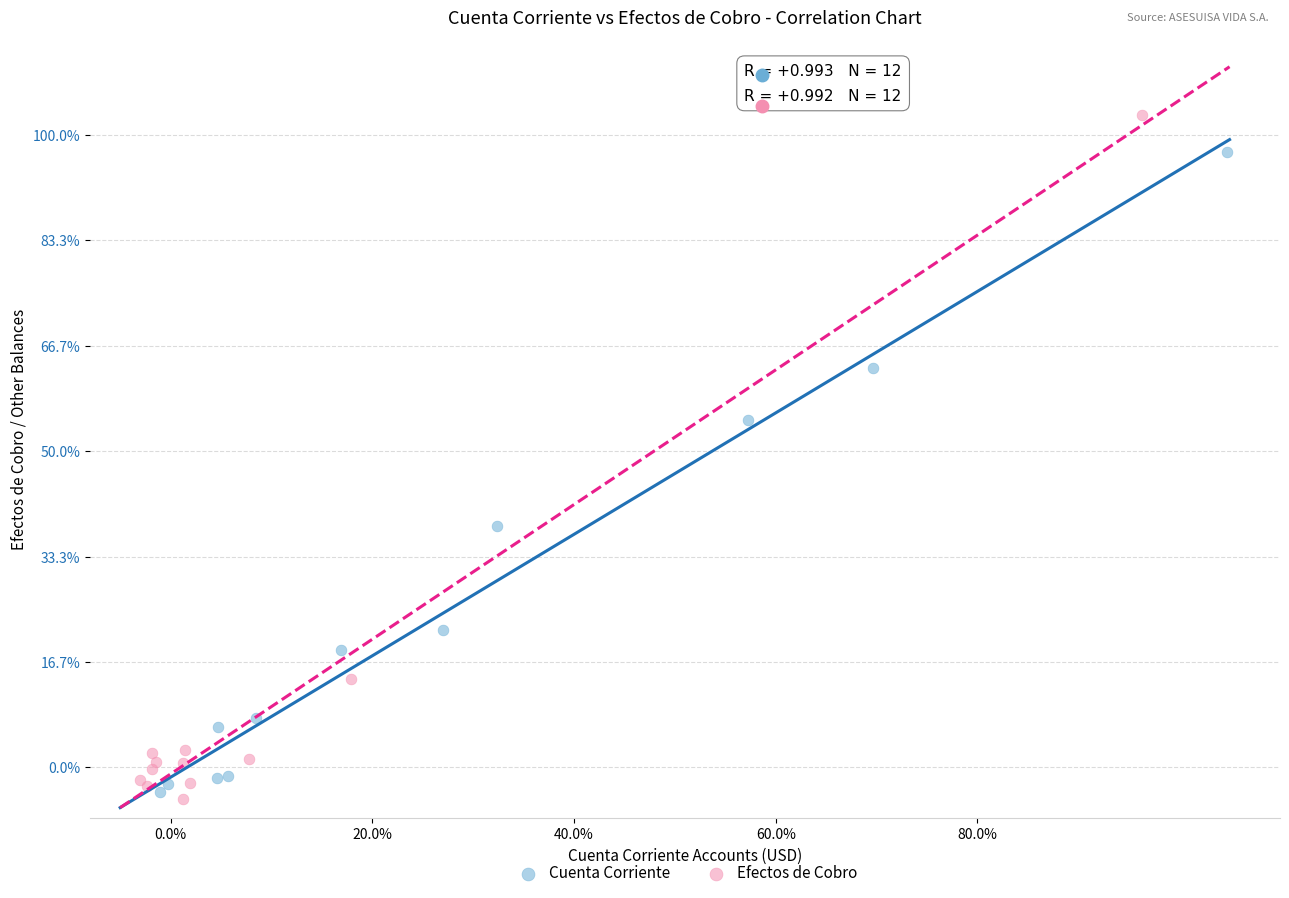

What are all the series names shown in the legend?

Cuenta Corriente, Efectos de Cobro